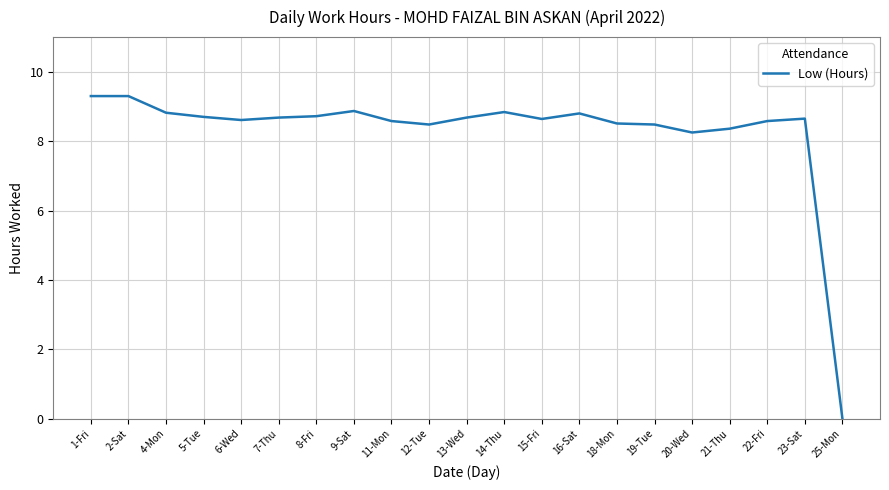

Where does the data first go above 8?

1-Fri